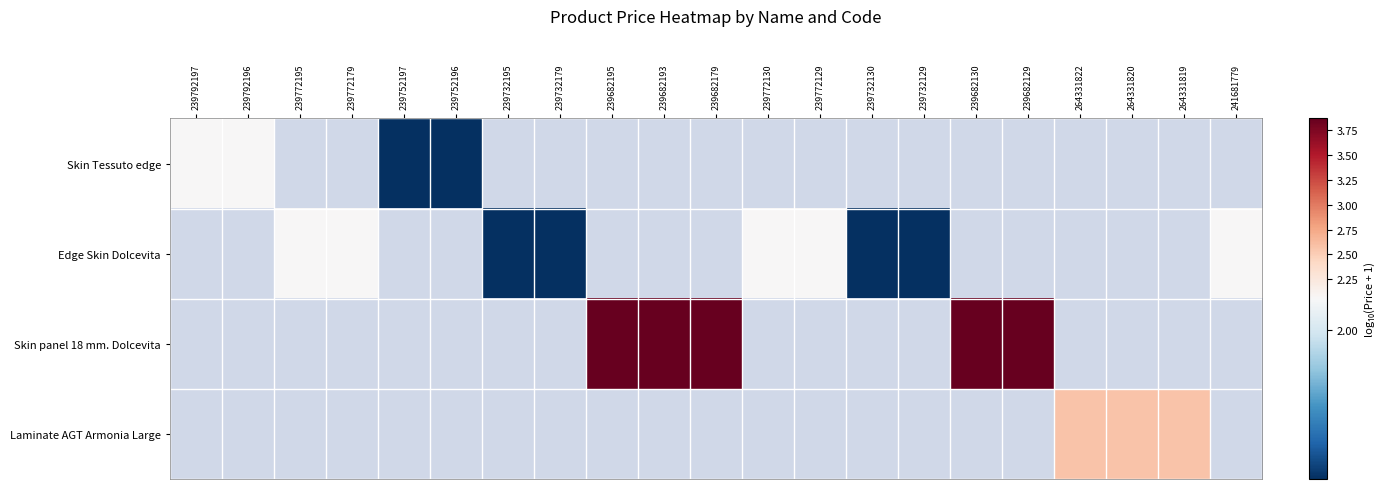

How many distinct data groups are displayed?

4